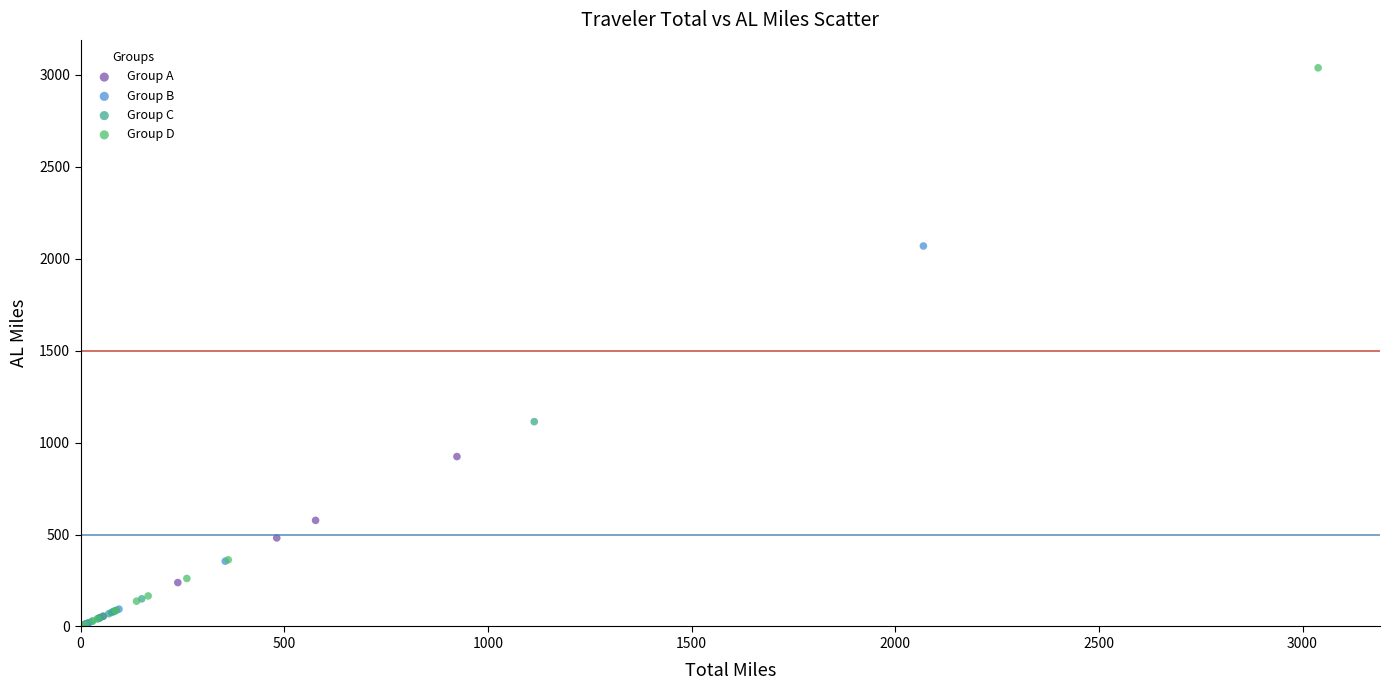

Which series has the widest spread of Y values?

Group D